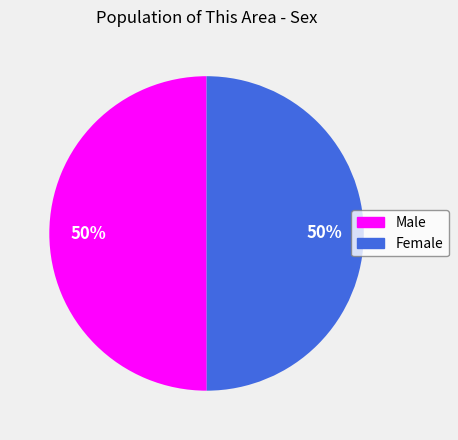

Do Male and Female together represent more than half of the pie?

Yes